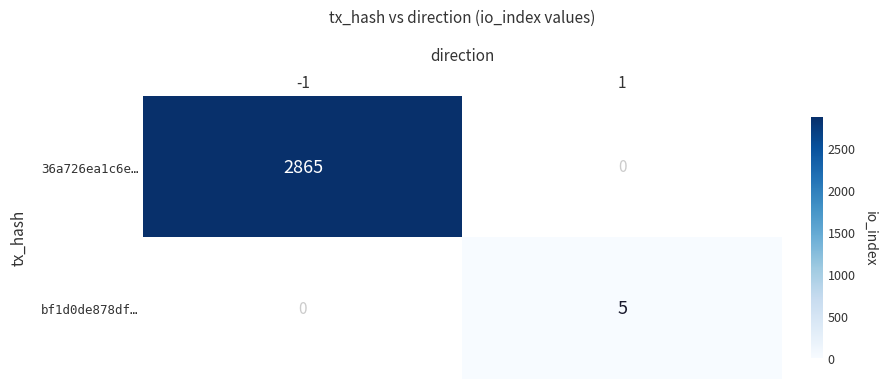

How many categories are shown in the chart?

2